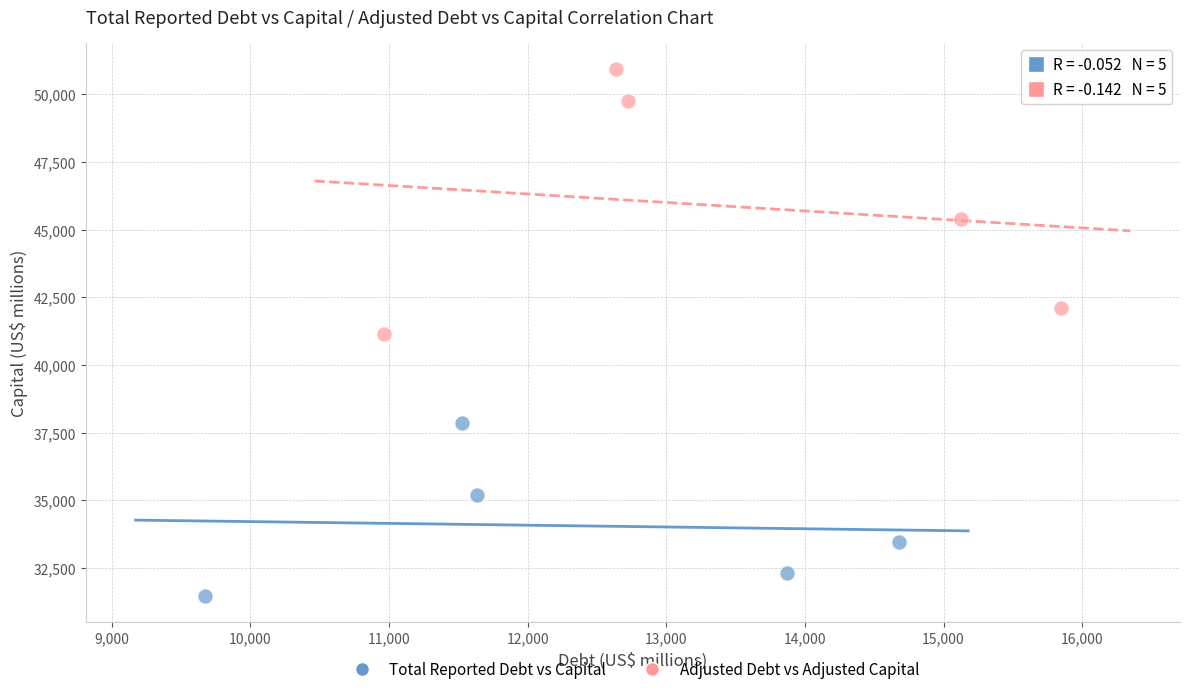

Which series reaches the maximum Y coordinate?

Adjusted Debt vs Adjusted Capital